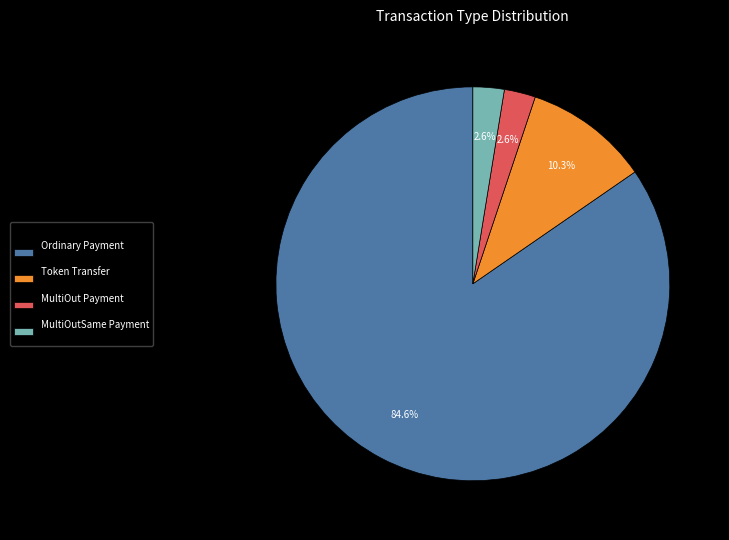

True or false: MultiOut Payment accounts for 3% of the total.

True